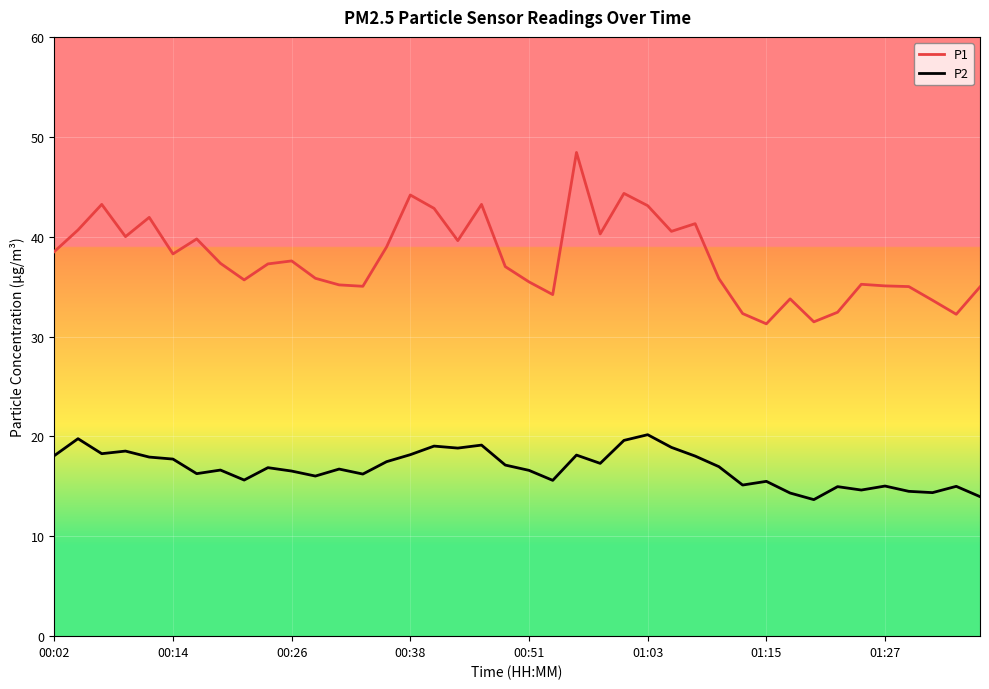

What is the smallest value displayed?

13.7